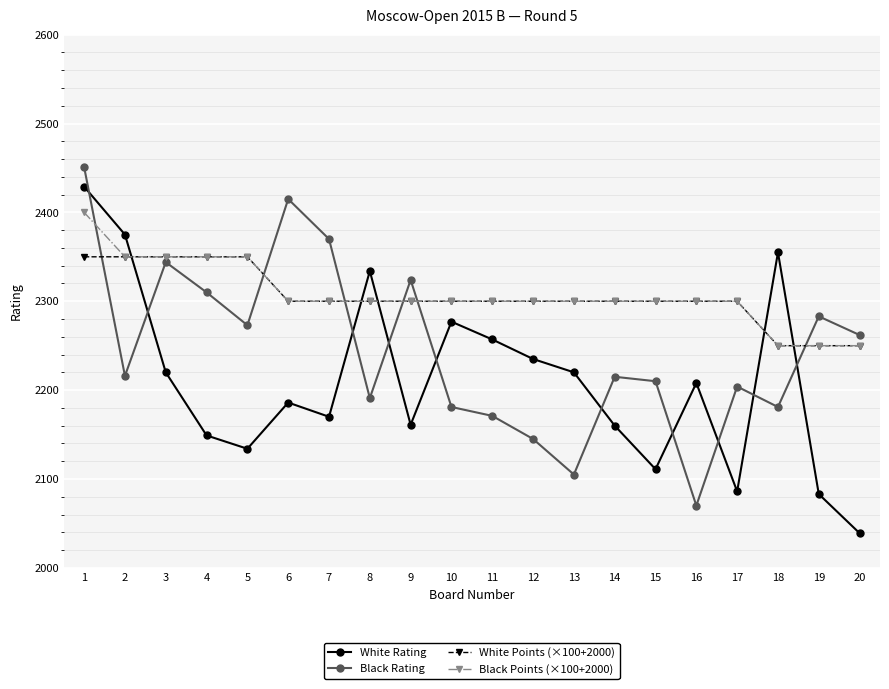

What is the total value across all series at 16?

8878